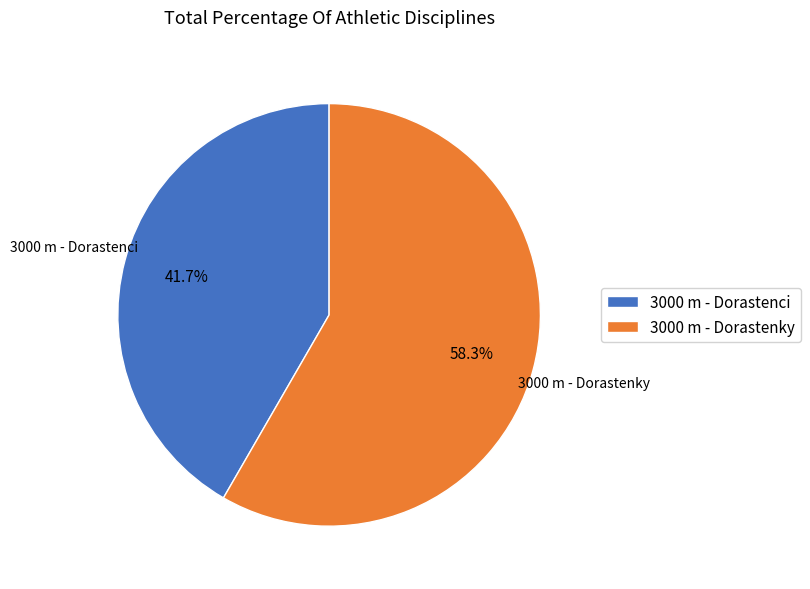

How many slices are in this pie chart?

2